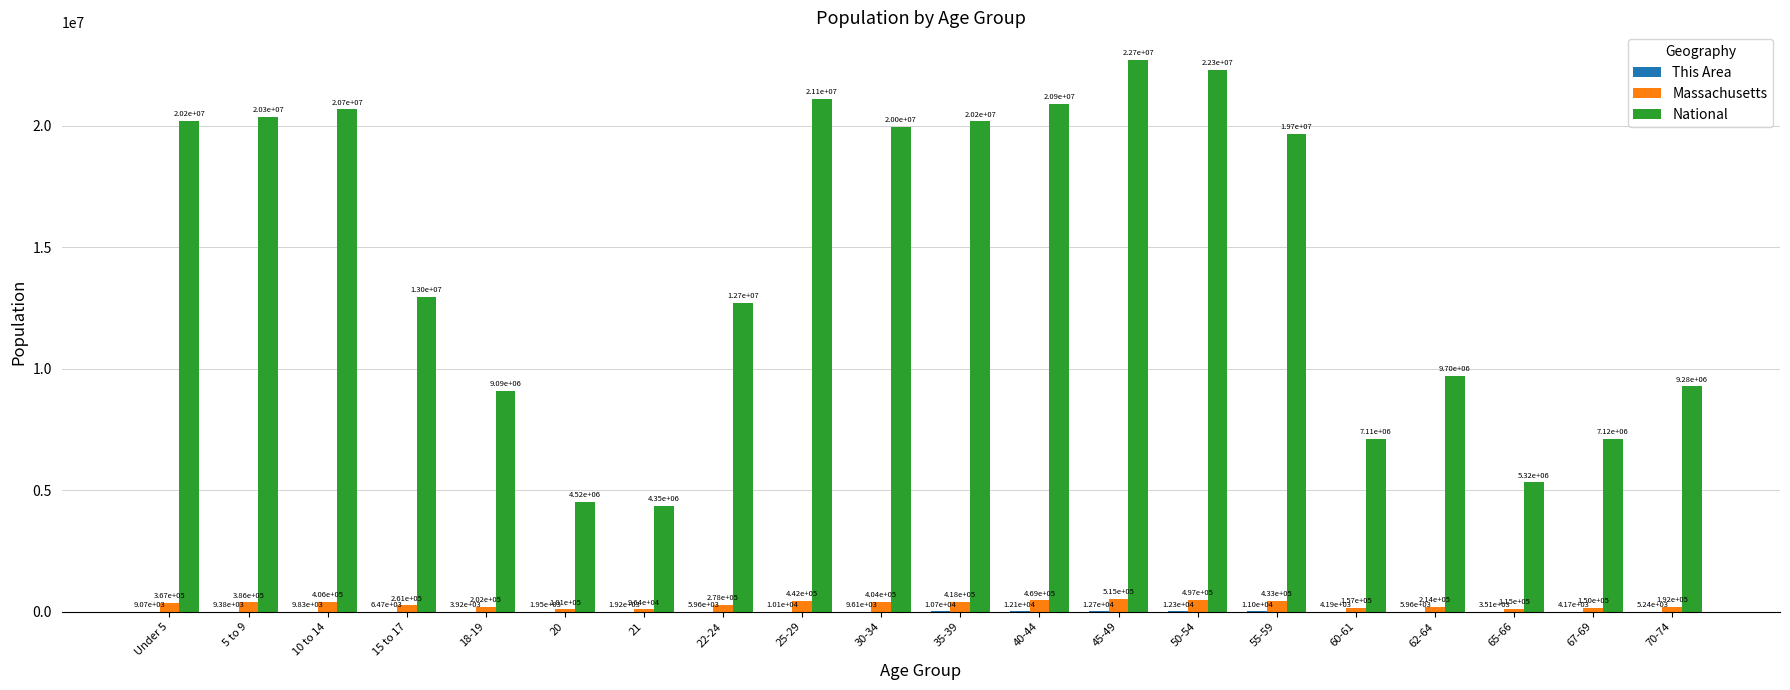

What is the maximum value shown in the chart?

22708591